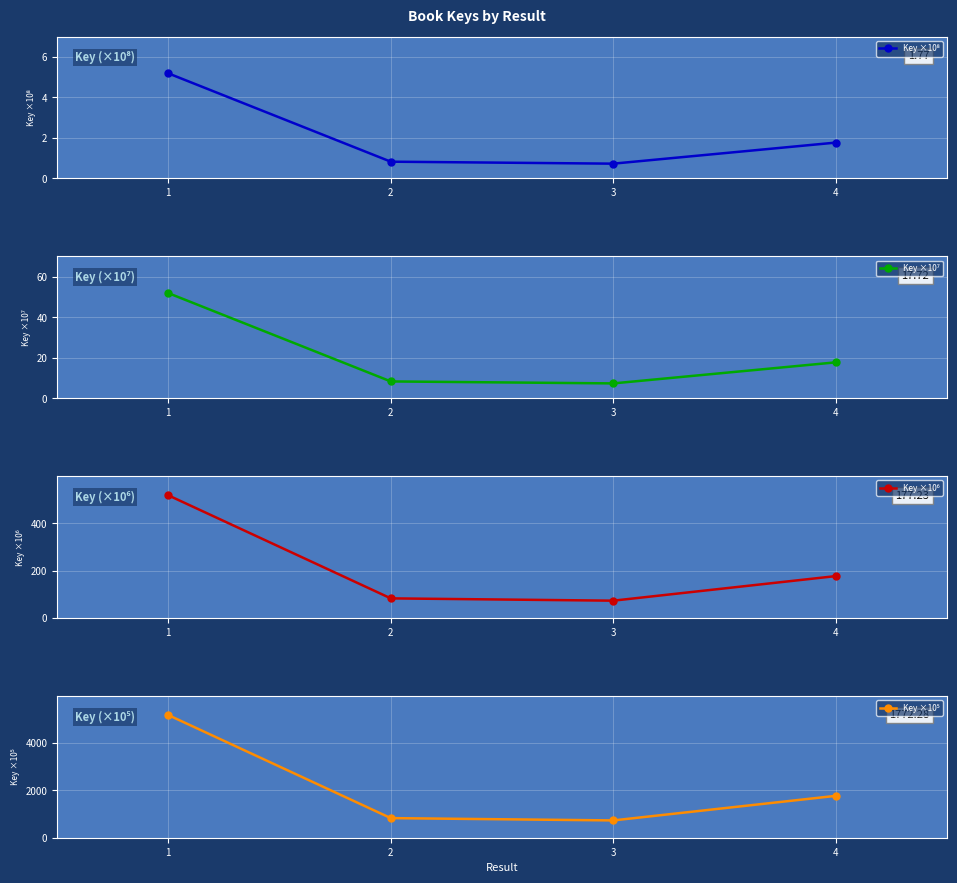

What is the maximum value shown in the chart?

5191.8